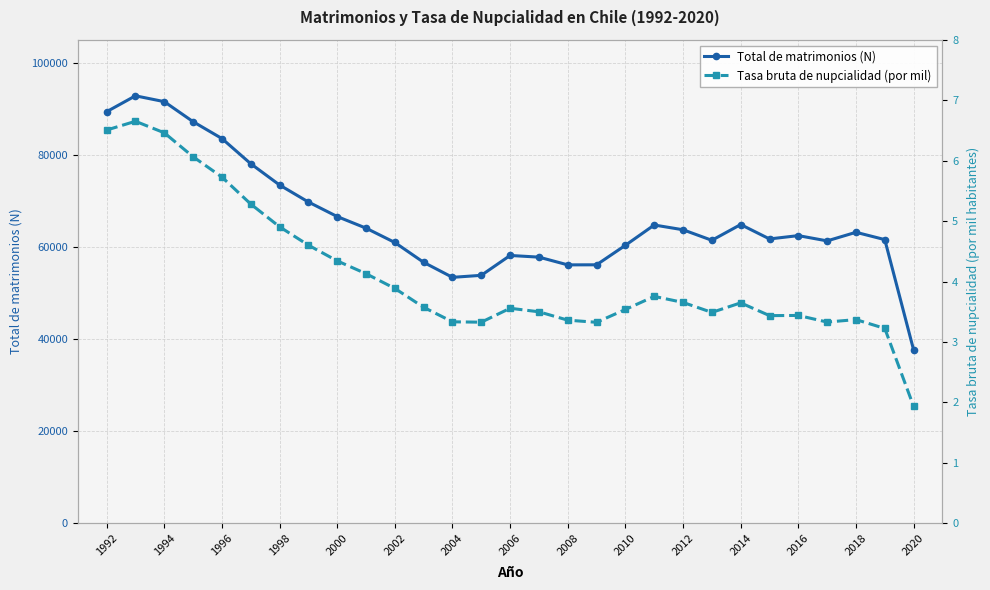

Reading left to right, transcribe all the data shown in this chart.

Total de matrimonios (N): 89370.0	92821.0	91555.0	87205.0	83547.0	78077.0	73456.0	69765.0	66607.0	64088.0	60971.0	56659.0	53403.0	53842.0	58155.0	57792.0	56112.0	56127.0	60362.0	64768.0	63736.0	61446.0	64868.0	61744.0	62464.0	61320.0	63187.0	61596.0	37647.0
Tasa bruta de nupcialidad (por mil): 6.5	6.7	6.5	6.1	5.7	5.3	4.9	4.6	4.3	4.1	3.9	3.6	3.3	3.3	3.6	3.5	3.4	3.3	3.5	3.8	3.7	3.5	3.6	3.4	3.4	3.3	3.4	3.2	1.9